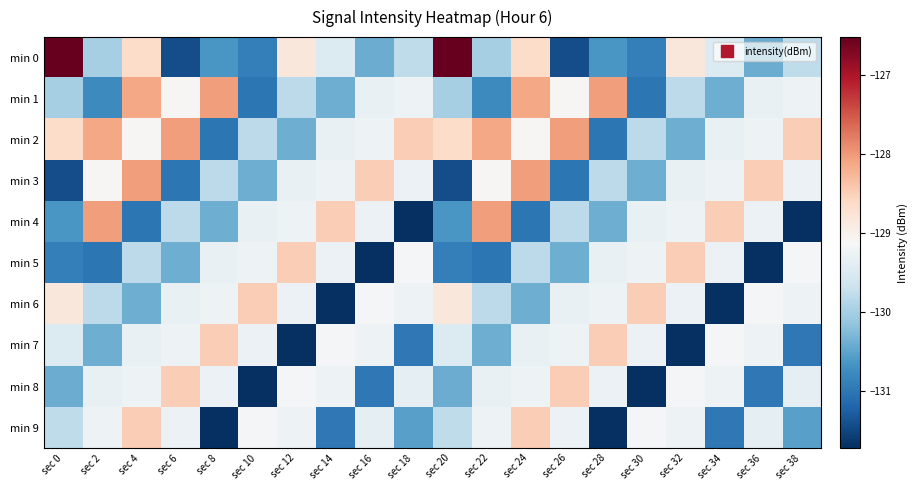

What is the difference between the highest and lowest values at sec 2?

3.0